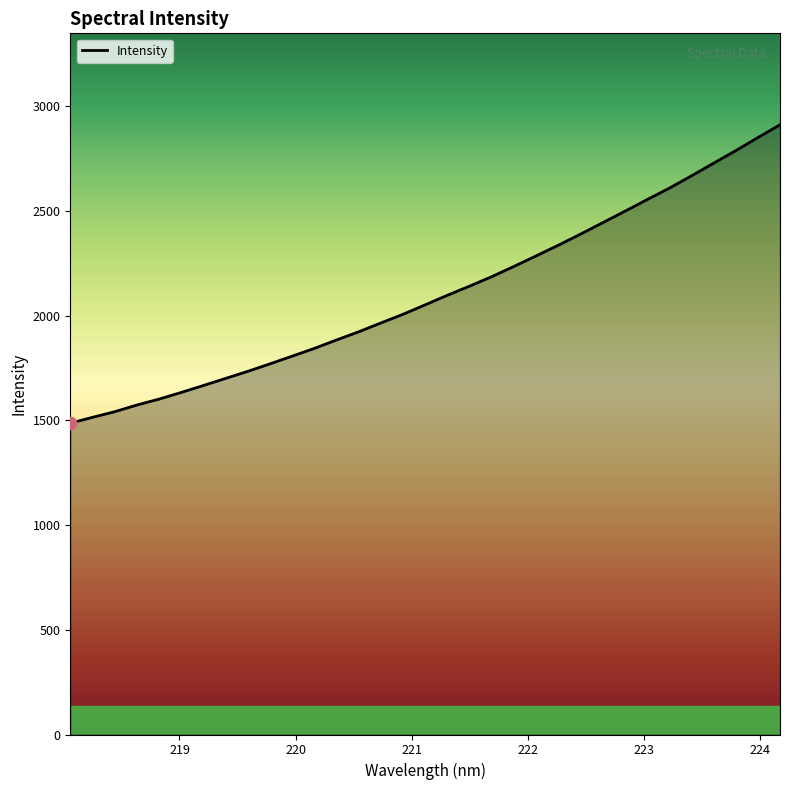

What is the difference between the maximum and minimum values?

1425.3